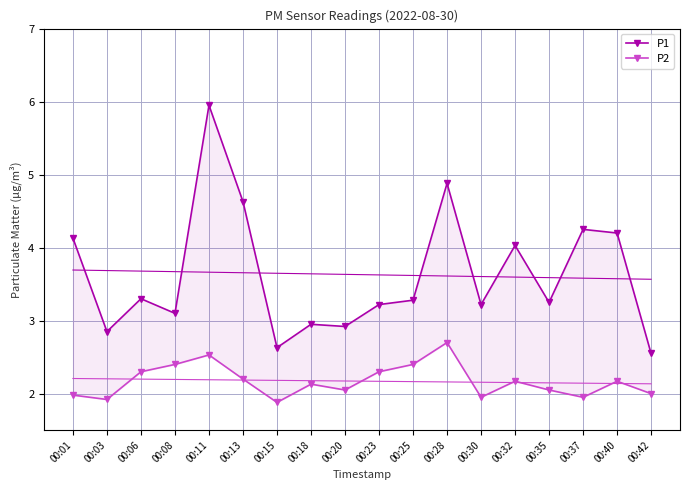

What is the maximum value shown in the chart?

6.0